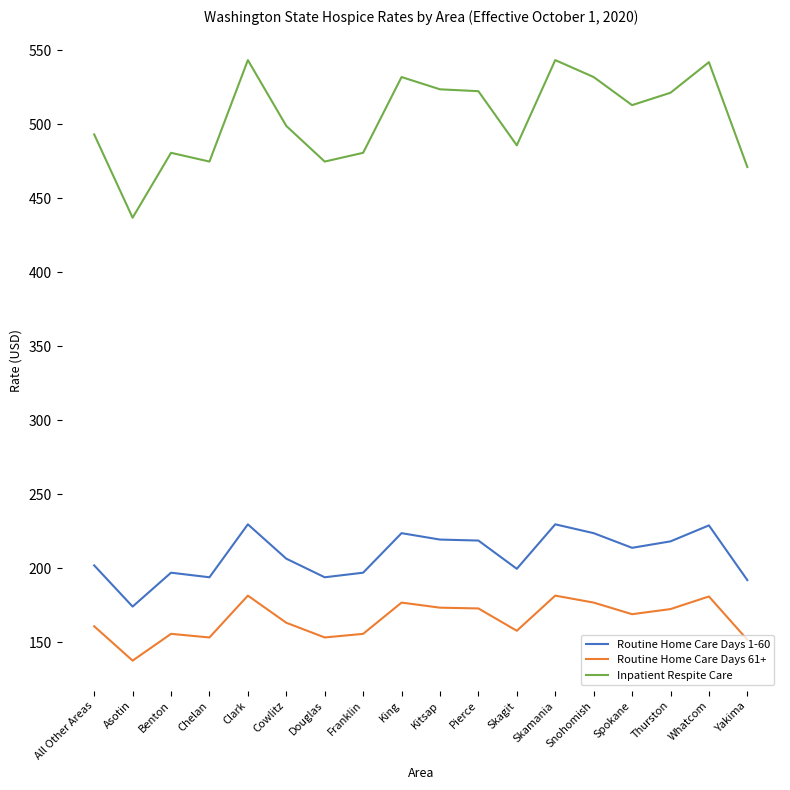

Which category has the lowest value across all series?

Asotin